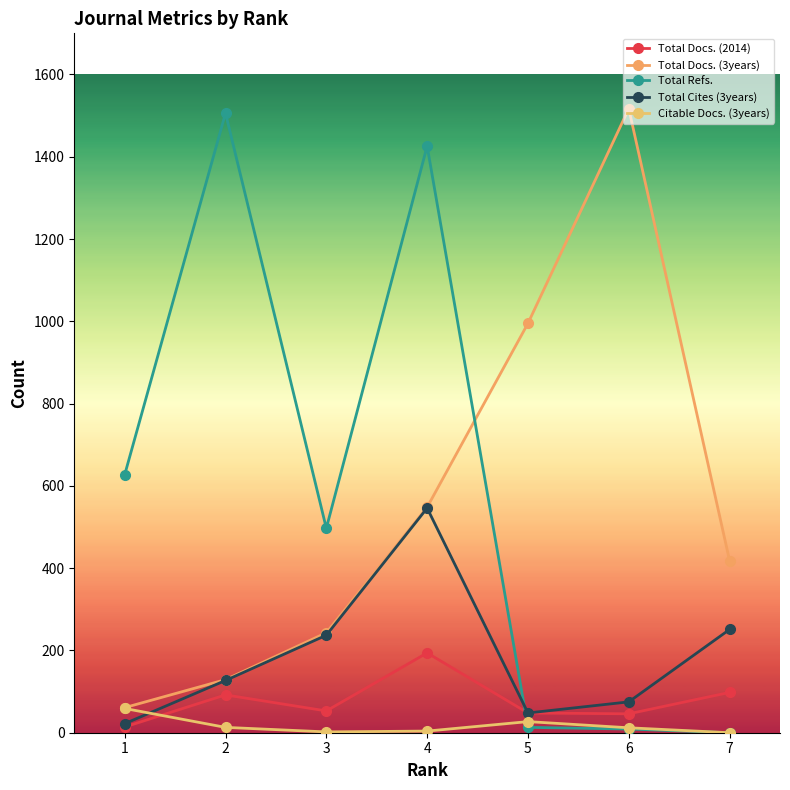

Which series changed the most between 1 and 3?

Total Cites (3years)